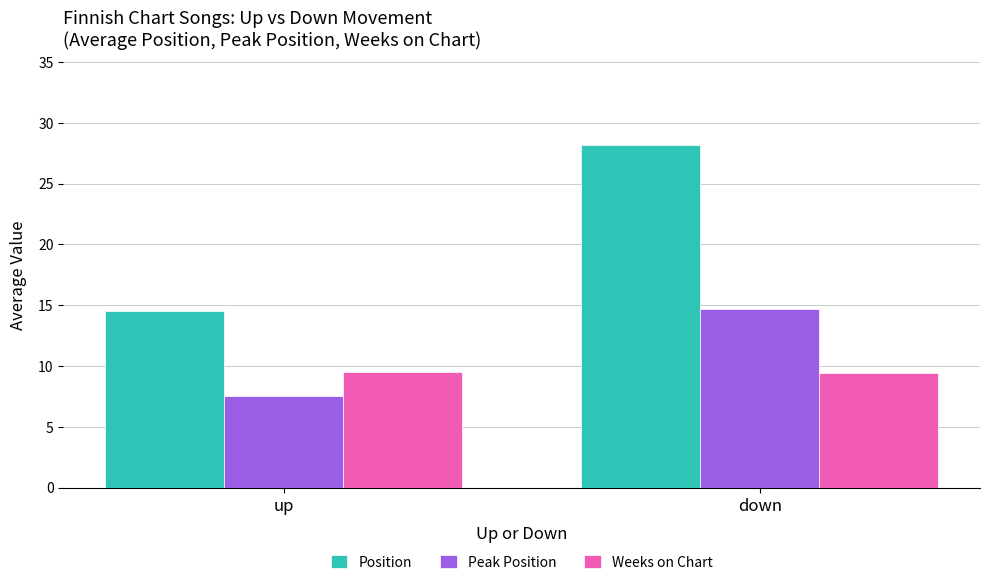

How many bars are there in each group?

3